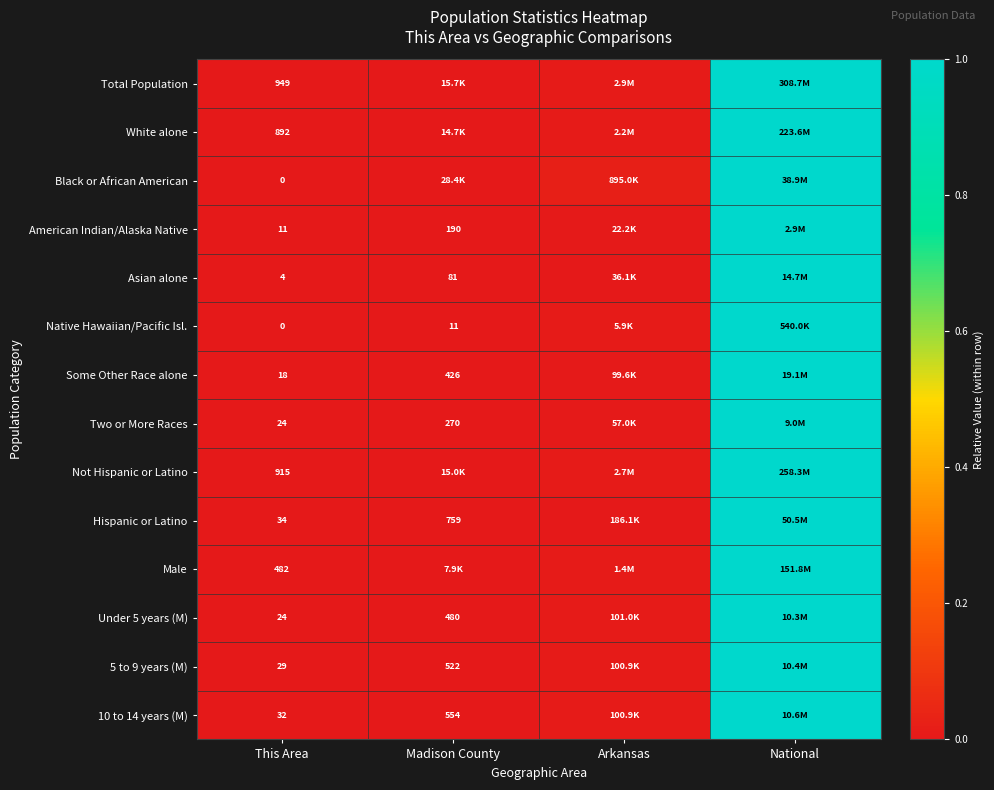

What is the average value of the Total Population series?

0.3